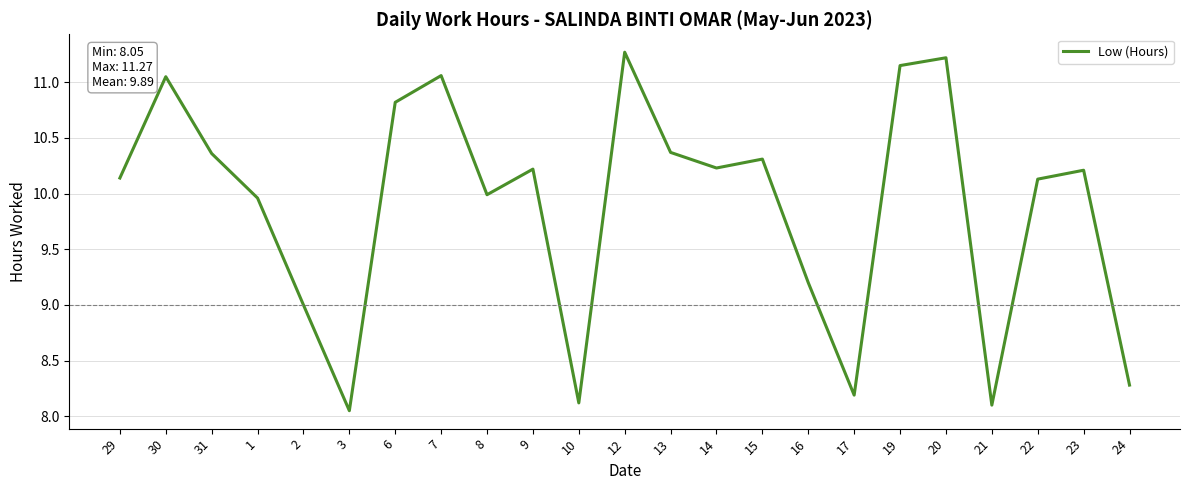

True or false: the data shows 10.4 at 31.

True